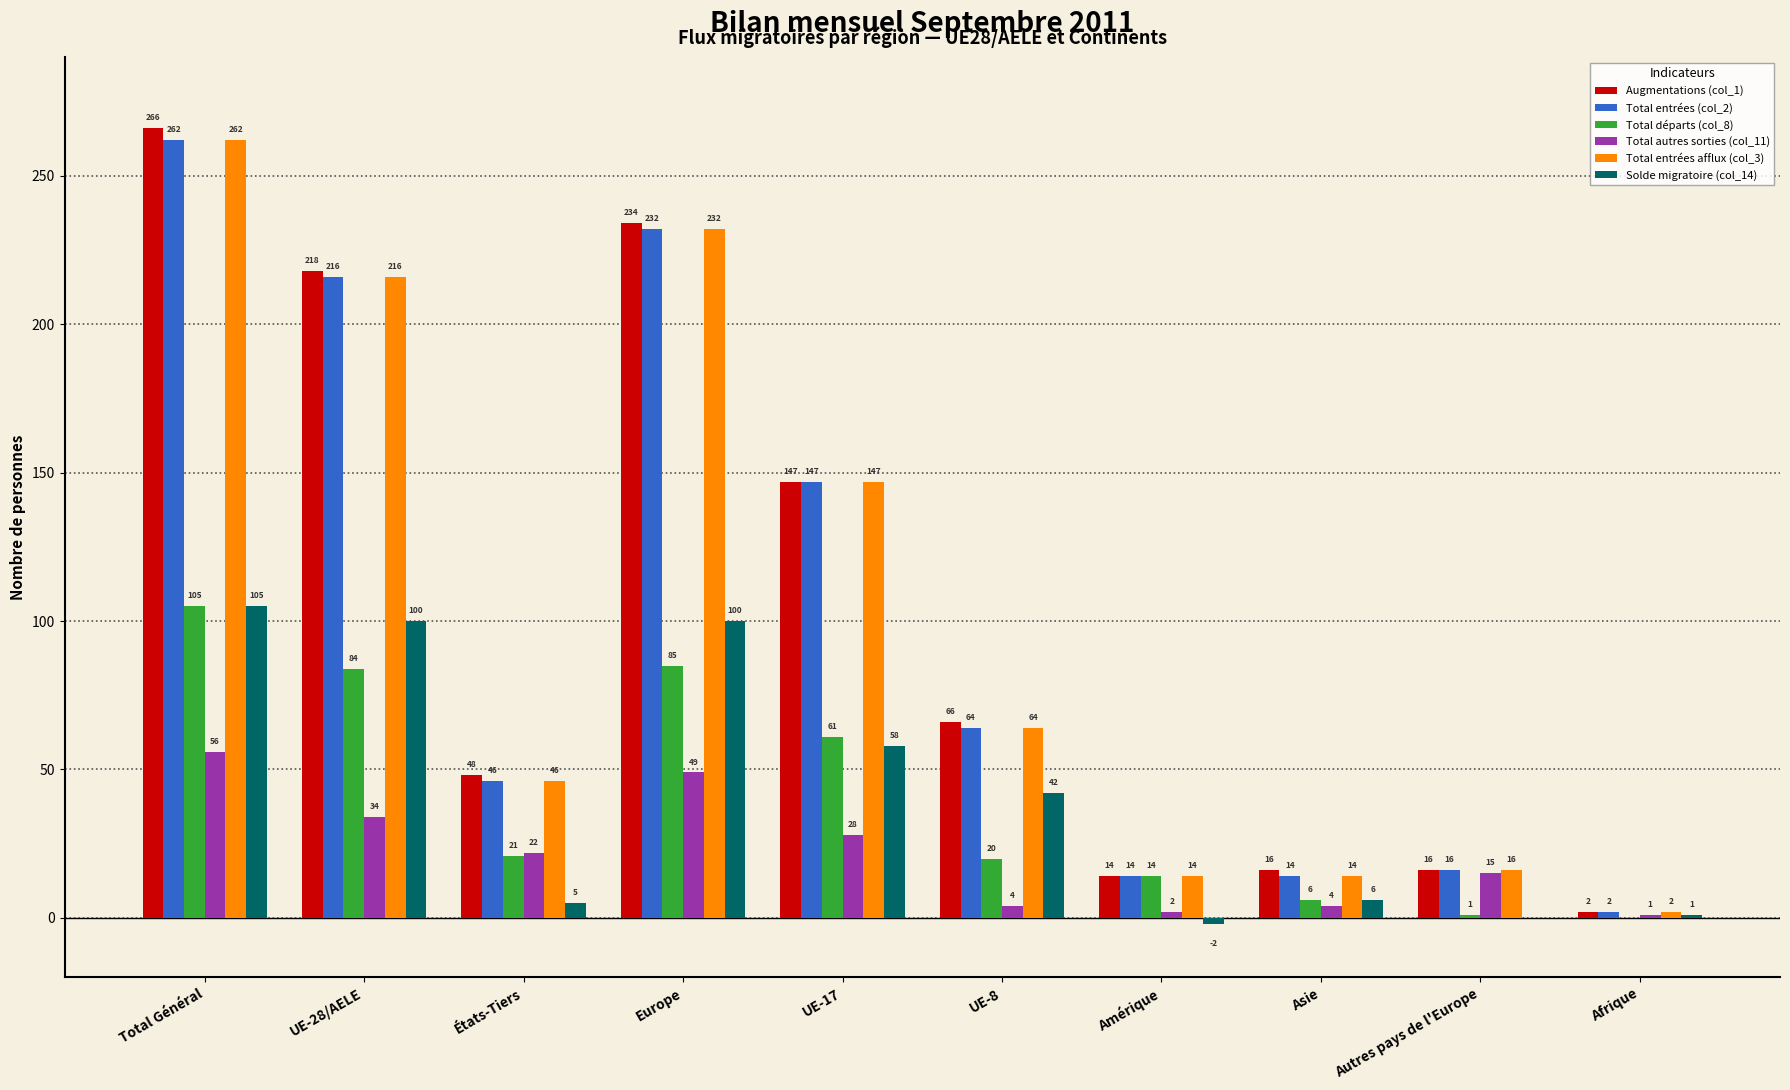

What is the sum of all Total entrées (col_2) values?

1013